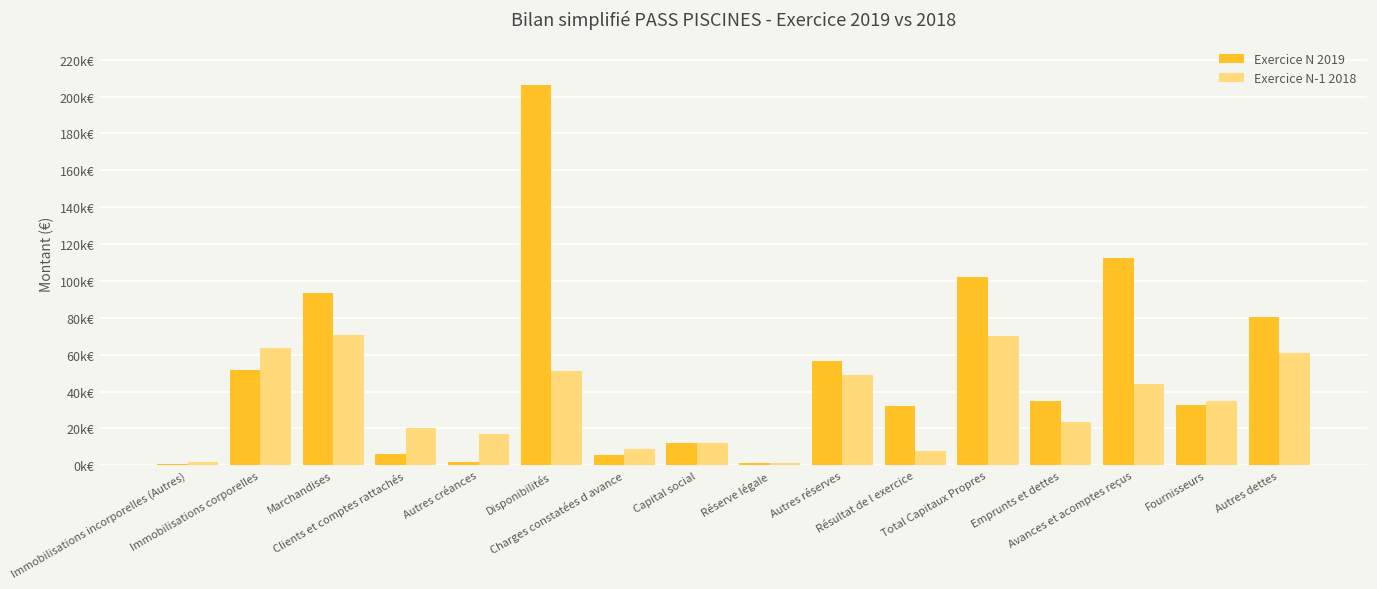

List the series in order of their overall mean, lowest first.

Exercice N-1 2018, Exercice N 2019